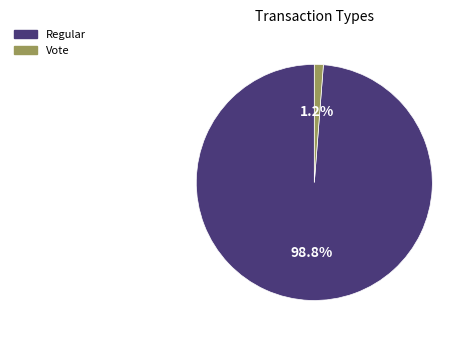

Rank the categories by value from lowest to highest.

Vote, Regular